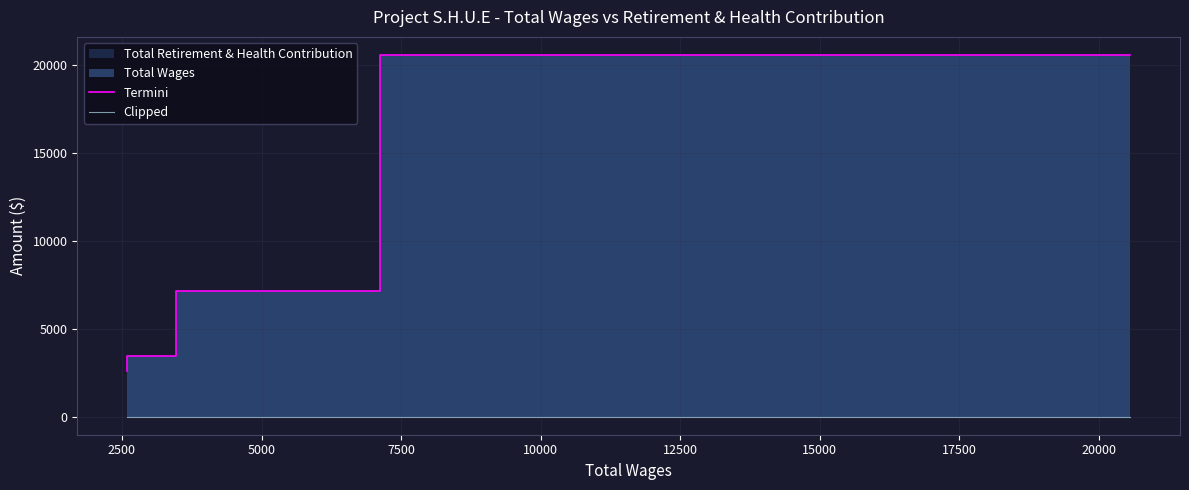

Which series has the largest total across all categories?

Termini